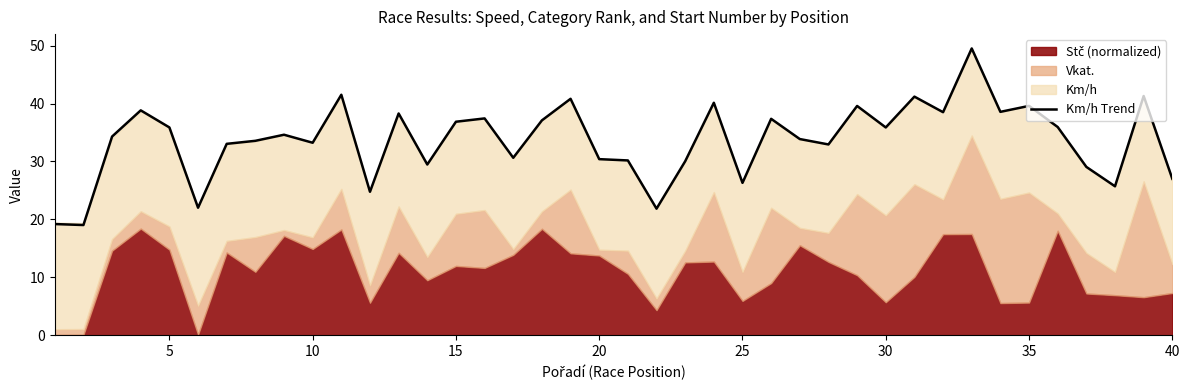

Reading left to right, transcribe all the data shown in this chart.

19.2	19.0	34.3	38.8	35.9	22.0	33.0	33.6	34.6	33.2	41.5	24.8	38.3	29.5	36.9	37.4	30.6	37.1	40.8	30.4	30.2	21.8	30.0	40.1	26.3	37.4	33.9	32.9	39.6	35.9	41.2	38.5	49.5	38.6	39.6	35.9	29.1	25.7	41.3	27.0